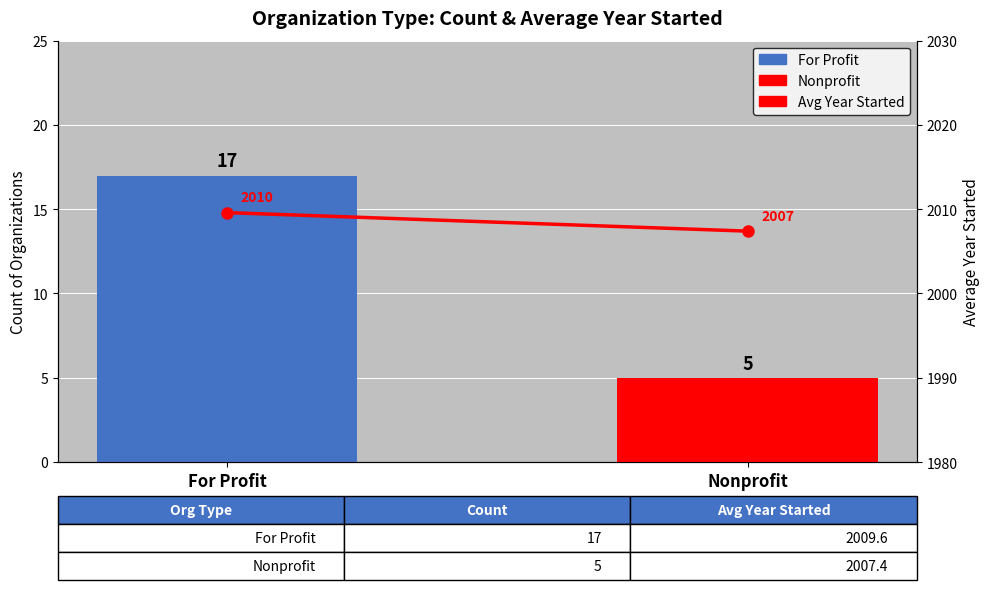

Is it true that the value at Nonprofit is 3067.3?

False